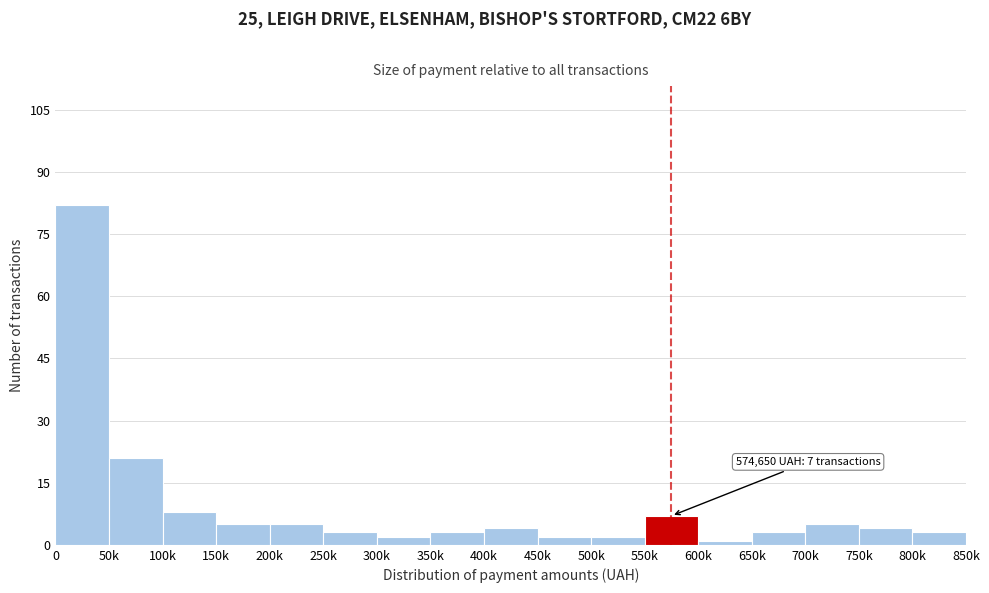

Reading right to left, list all the values displayed in this chart.

800k=3	750k=4	700k=5	650k=3	600k=1	550k=7	500k=2	450k=2	400k=4	350k=3	300k=2	250k=3	200k=5	150k=5	100k=8	50k=21	0=82